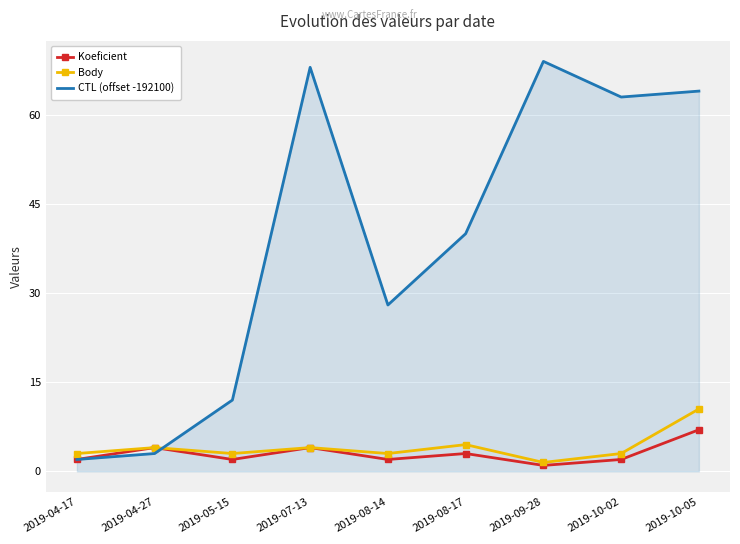

True or false: Koeficient has more than 0 points higher than both neighbors.

True